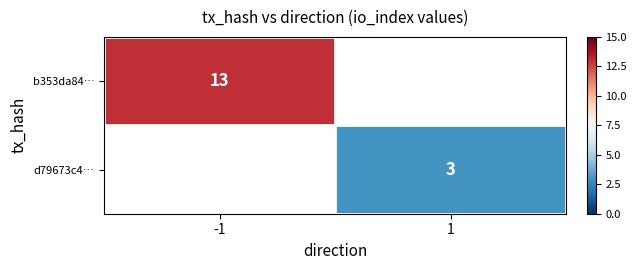

Count the number of categories in the chart.

2